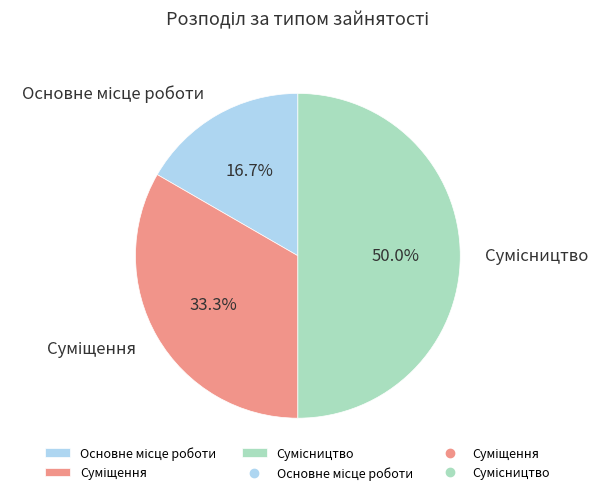

True or false: Суміщення accounts for 40% of the total.

False